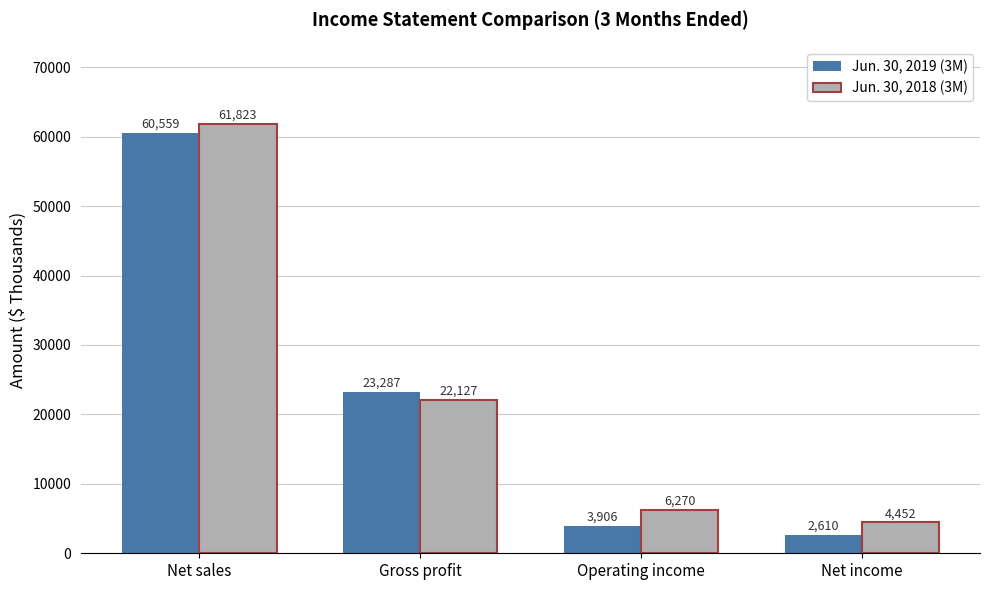

What are all the series names shown in the legend?

Jun. 30, 2019 (3M), Jun. 30, 2018 (3M)